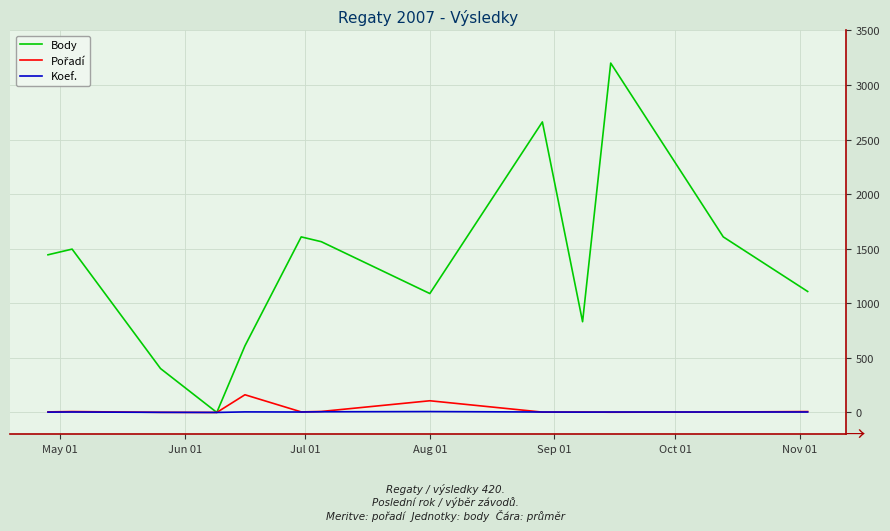

Which series has the largest total across all categories?

Body